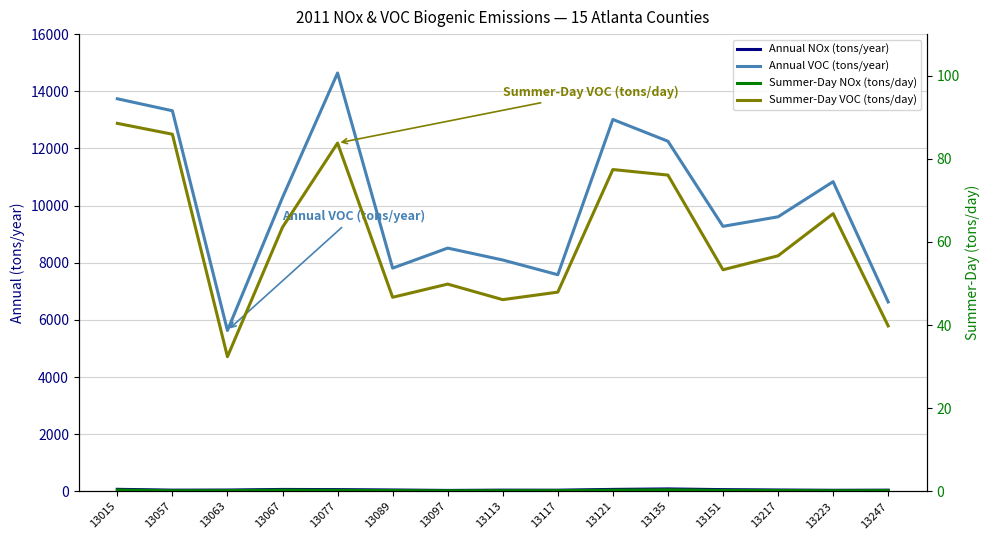

Reading left to right, transcribe all the data shown in this chart.

Annual NOx (tons/year): 13015=72.0	13057=42.4	13063=46.0	13067=67.6	13077=61.7	13089=48.4	13097=33.1	13113=42.9	13117=41.1	13121=68.9	13135=85.4	13151=61.2	13217=47.6	13223=37.9	13247=42.5
Annual VOC (tons/year): 13015=13737.5	13057=13317.9	13063=5629.6	13067=10284.2	13077=14638.6	13089=7811.6	13097=8512.8	13113=8095.6	13117=7580.9	13121=13013.0	13135=12251.4	13151=9273.7	13217=9607.5	13223=10836.7	13247=6628.7
Summer-Day NOx (tons/day): 13015=0.3	13057=0.2	13063=0.2	13067=0.3	13077=0.3	13089=0.2	13097=0.1	13113=0.2	13117=0.2	13121=0.3	13135=0.4	13151=0.3	13217=0.2	13223=0.2	13247=0.2
Summer-Day VOC (tons/day): 13015=88.5	13057=85.9	13063=32.4	13067=63.5	13077=83.8	13089=46.7	13097=49.9	13113=46.1	13117=47.9	13121=77.4	13135=76.1	13151=53.3	13217=56.7	13223=66.8	13247=39.8